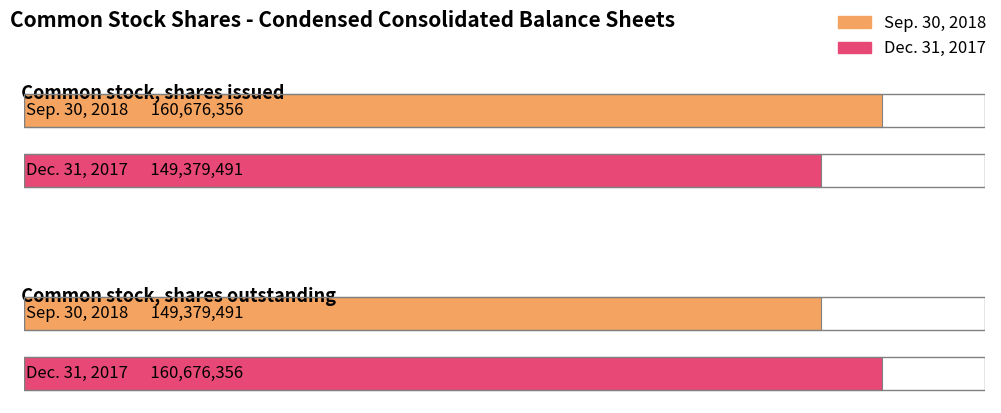

What is the difference between the maximum and minimum values in the Sep. 30, 2018 series?

11296865